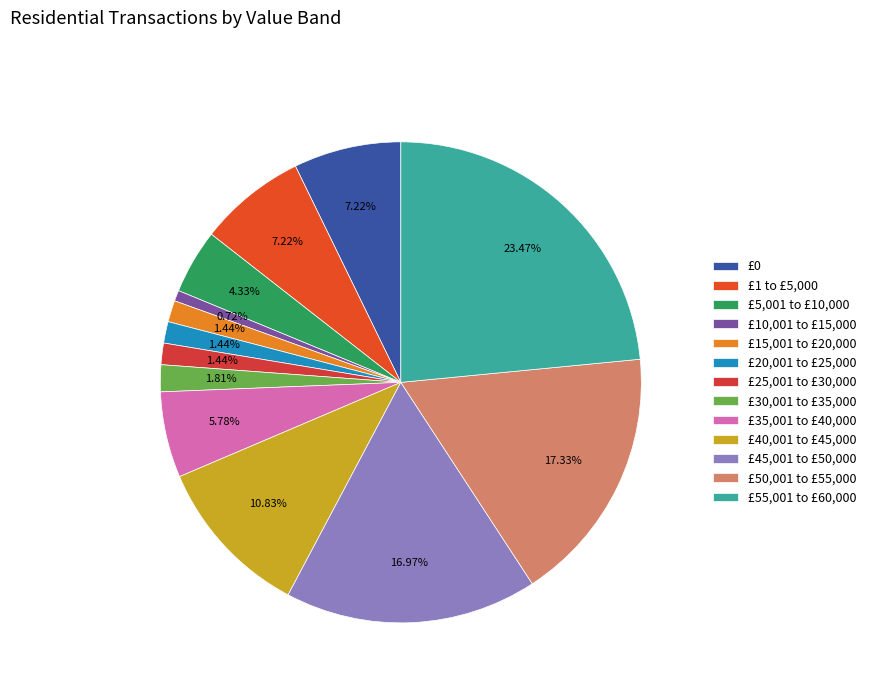

To the nearest percent, what percentage of the pie is £50,001 to £55,000?

17%